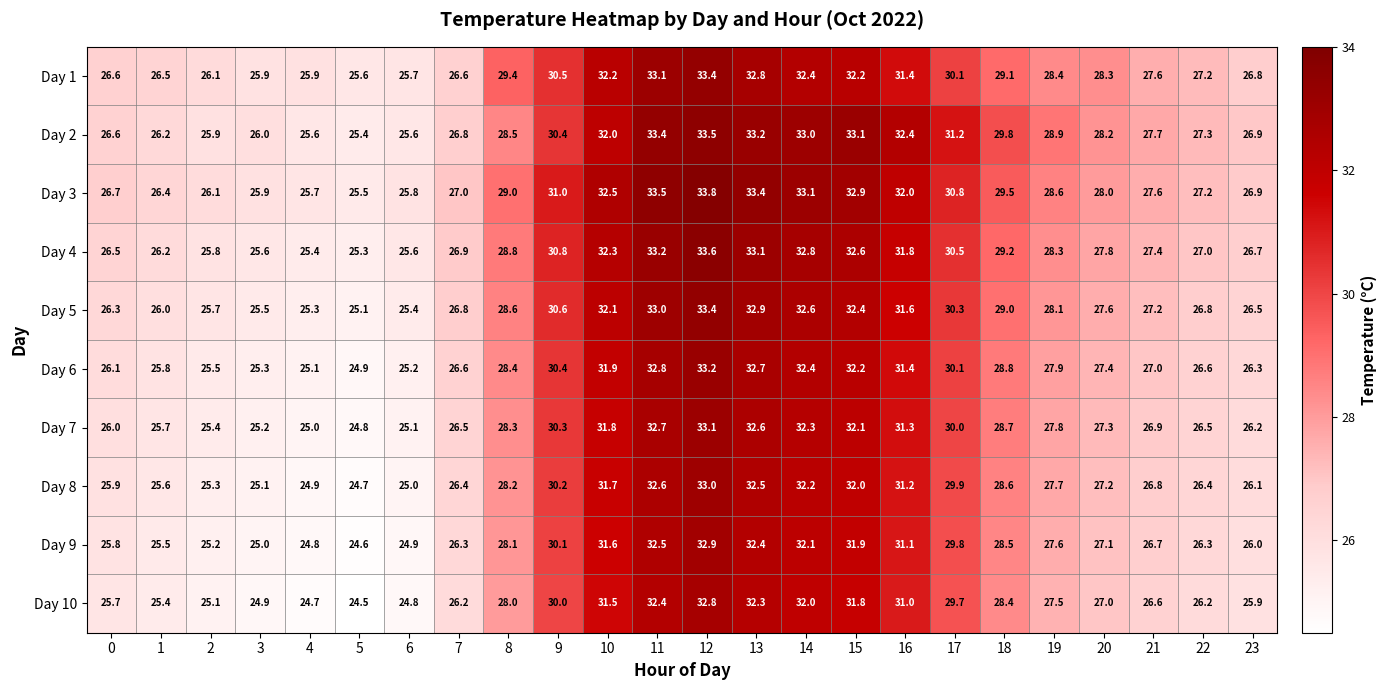

Which category has the highest value across all series?

12